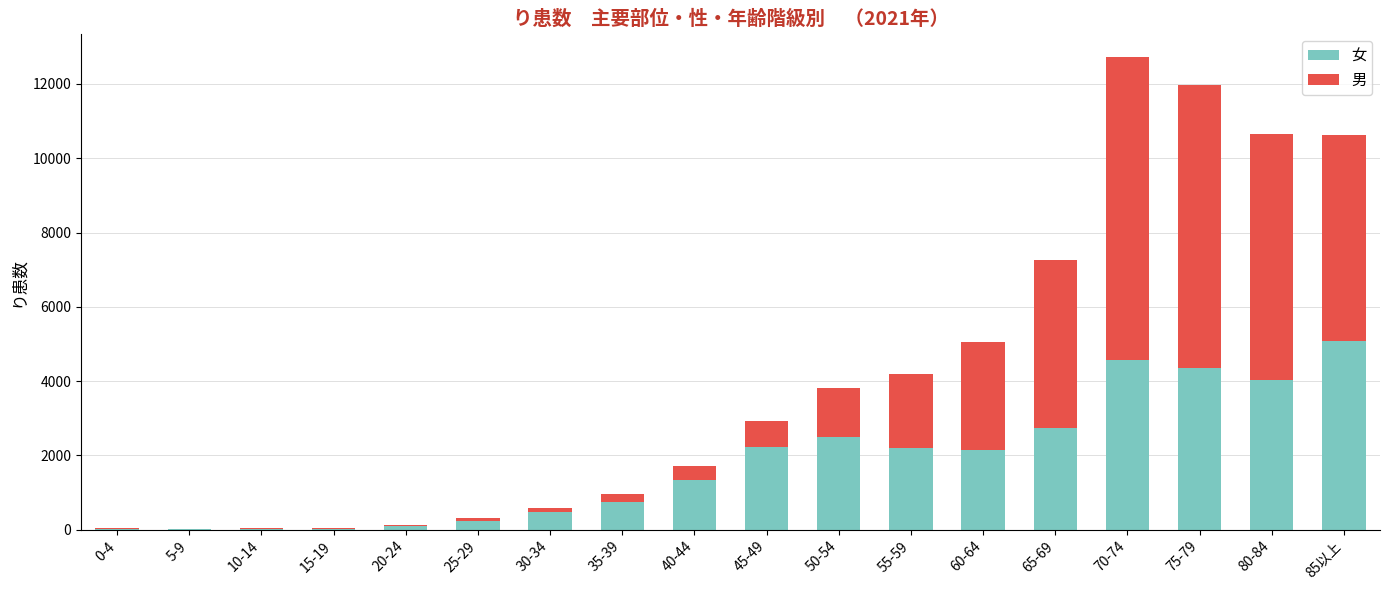

The value of 女 at 70-74 is 4559. True or false?

True